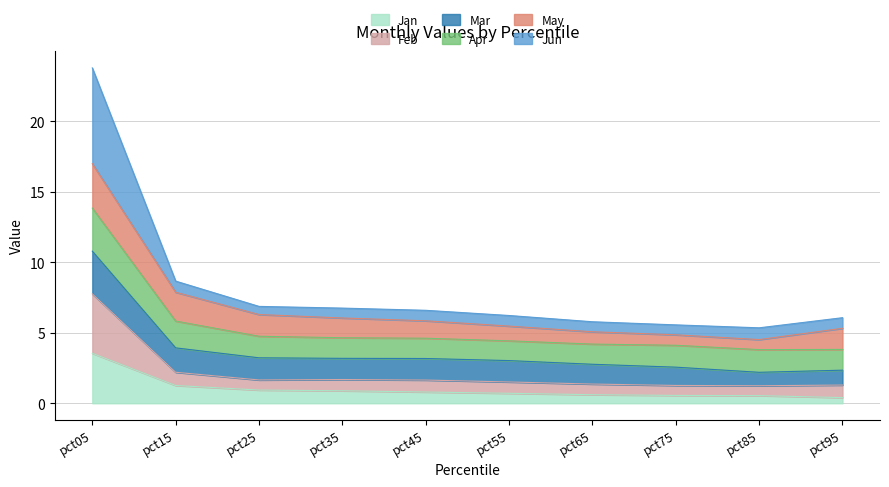

What is the value of the Feb point at the 8th from the left?

1.3